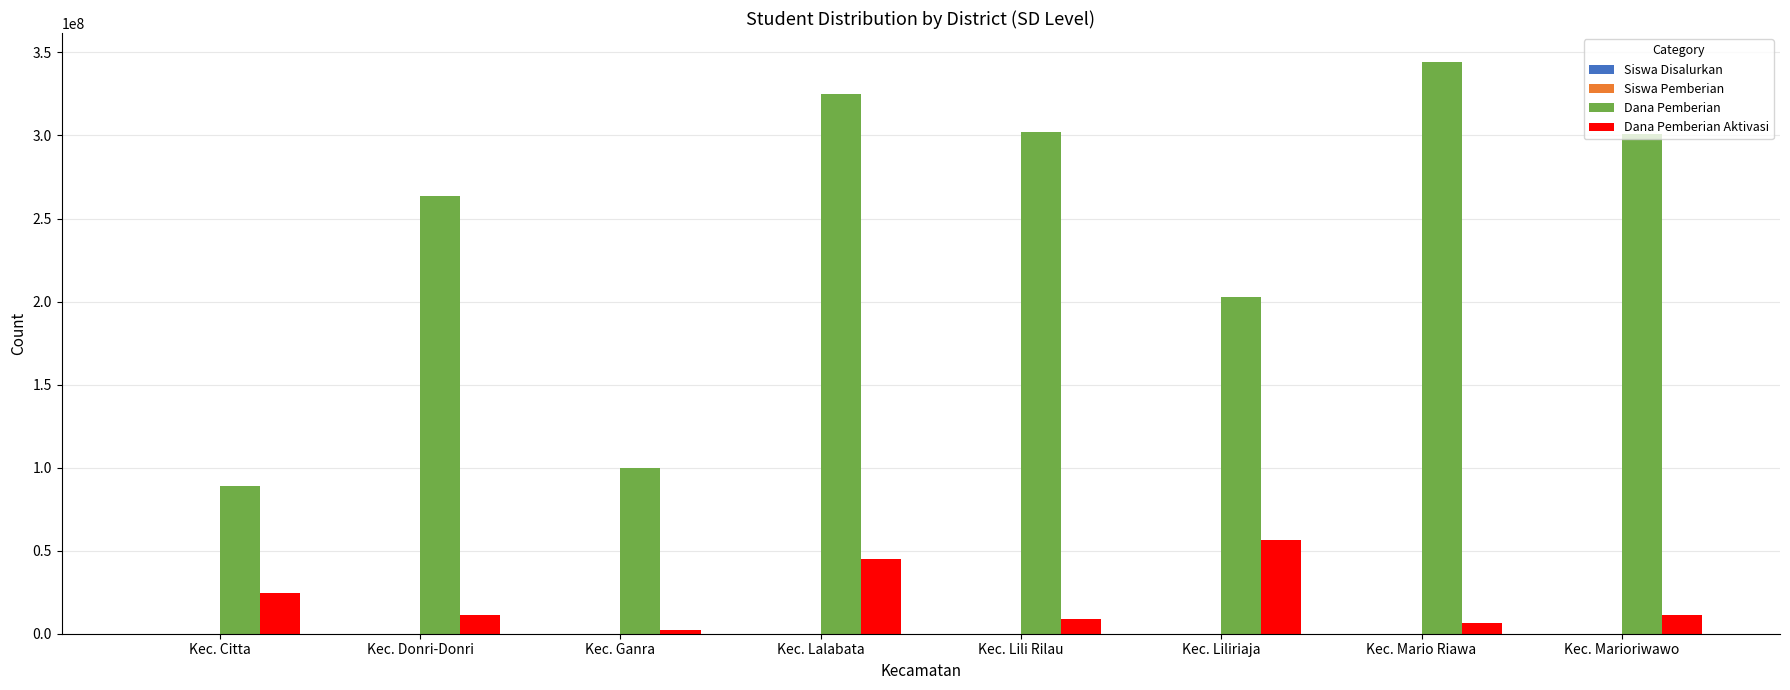

The Dana Pemberian series shows 302175000 at Kec. Lili Rilau. True or false?

True